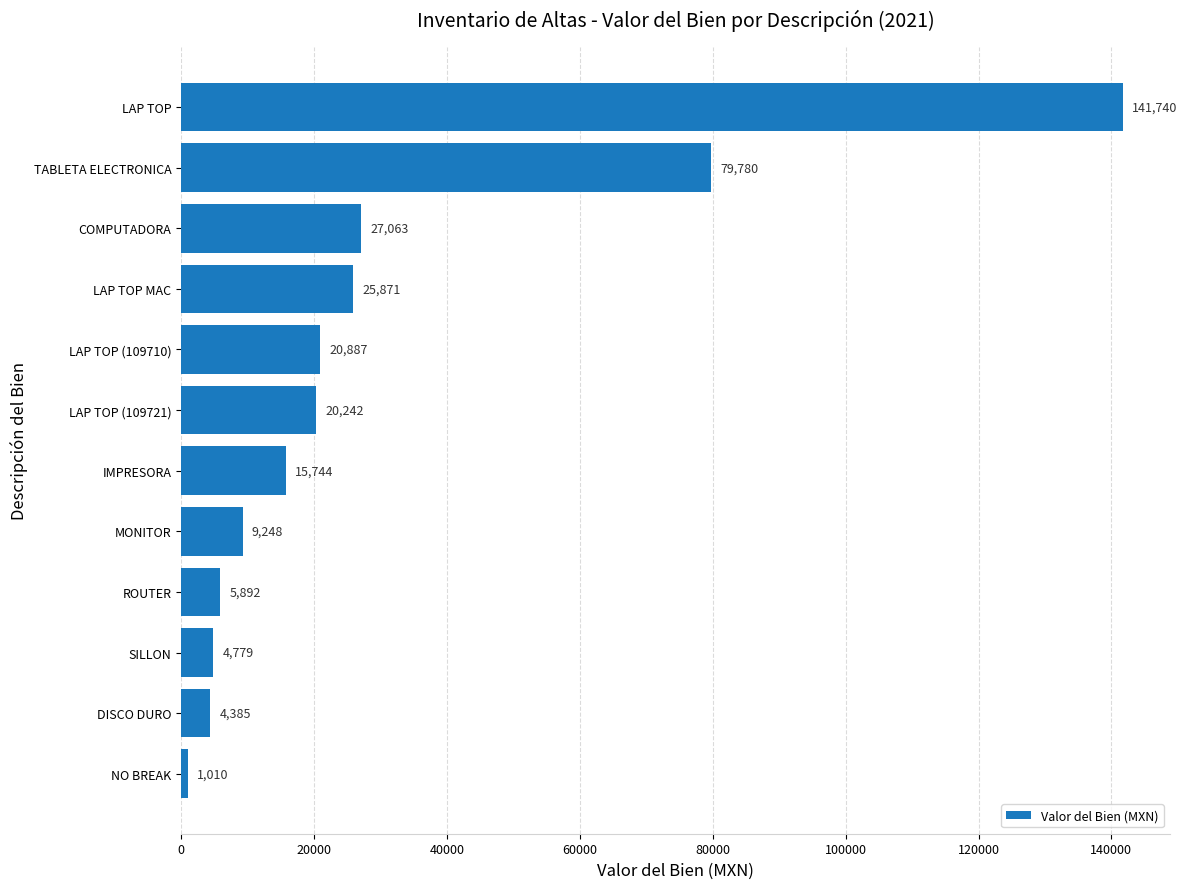

Where is the data nearest to the value 71374?

TABLETA ELECTRONICA